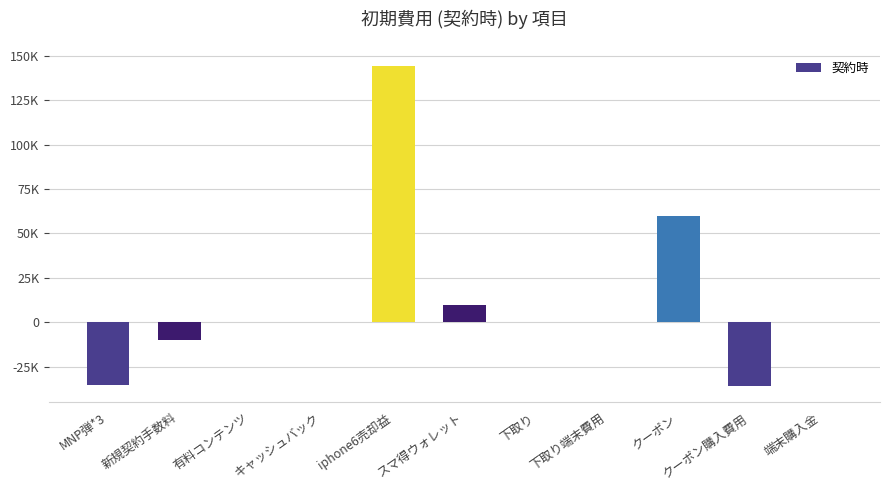

Which label corresponds to the largest value in the chart?

iphone6売却益